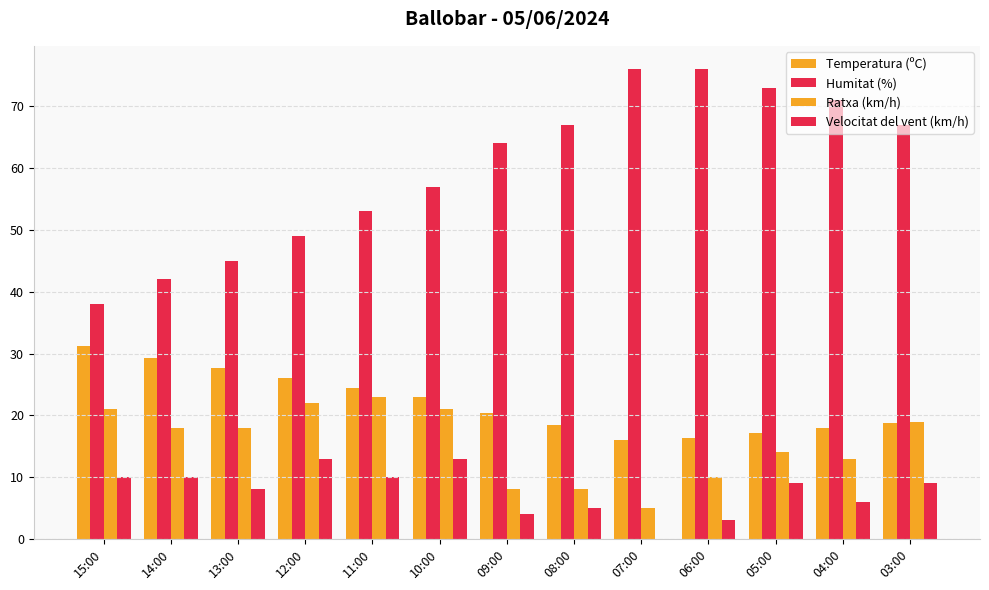

Which series changed the most between 14:00 and 05:00?

Humitat (%)